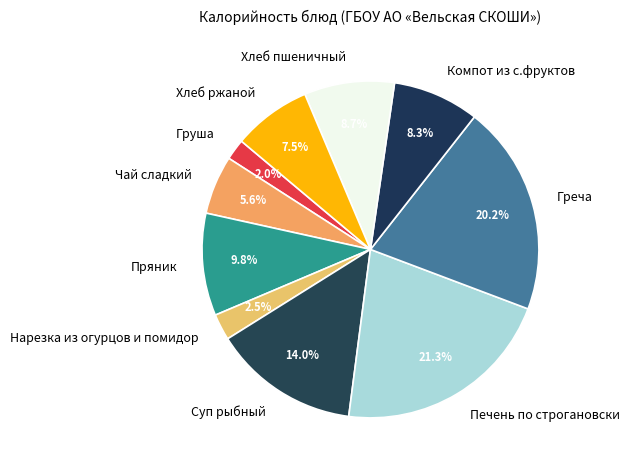

To the nearest percent, what percentage of the pie is Компот из с.фруктов?

8%